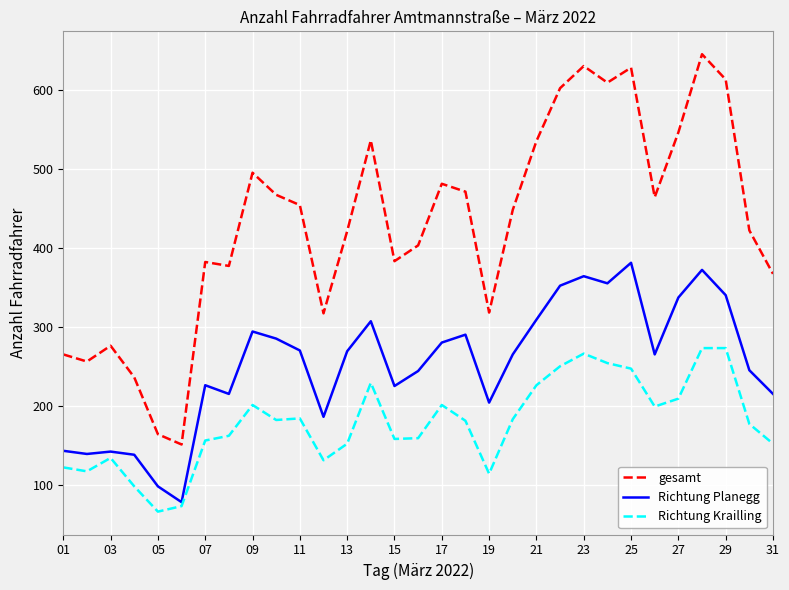

True or false: gesamt and Richtung Planegg cross at least once.

False